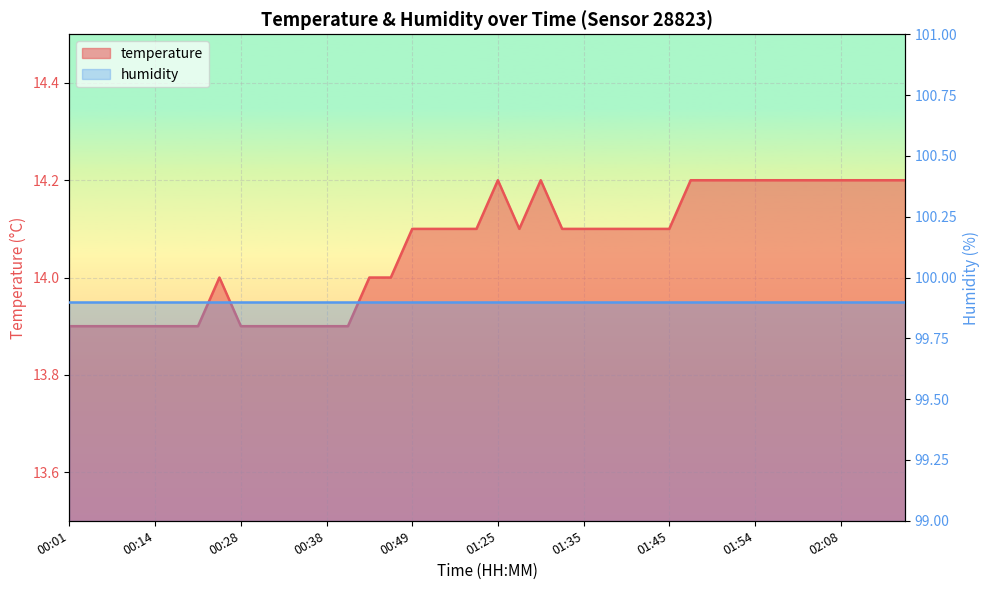

Which category has the highest value across all series?

01:25